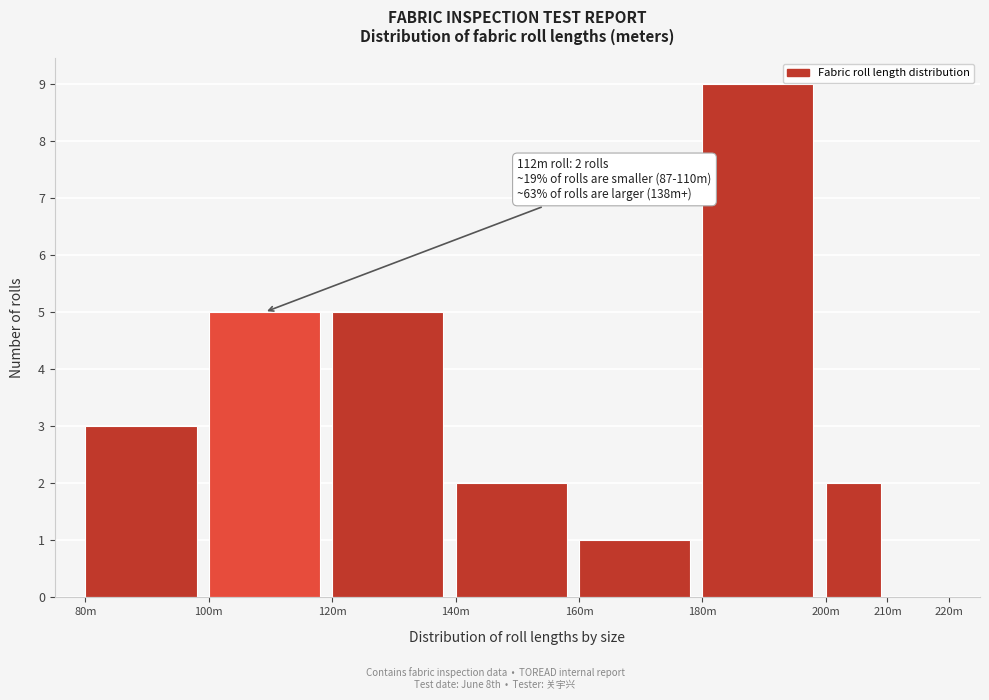

Reading left to right, what are all the values shown in this chart?

80m=3	100m=5	120m=5	140m=2	160m=1	180m=9	200m=2	210m=0